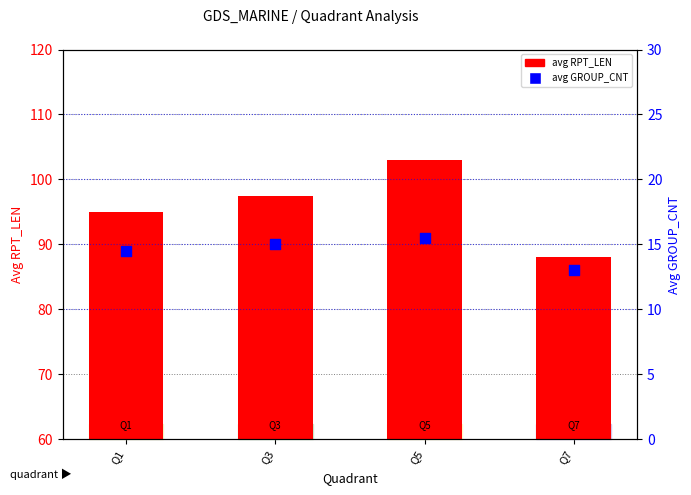

At which category is the sum across all series the highest?

Q5